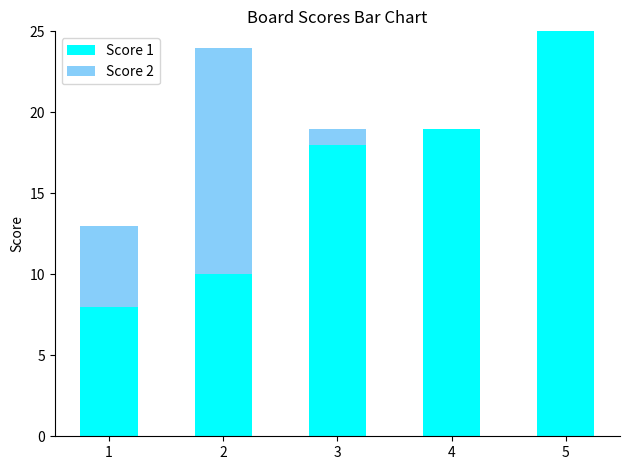

The value of Score 1 at 5 is 6. True or false?

False